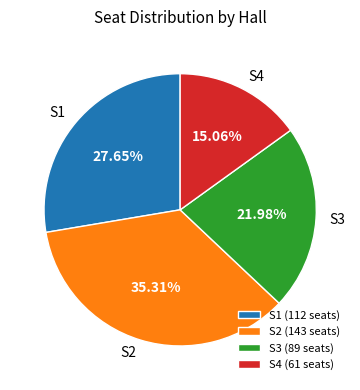

Rank the categories by value from highest to lowest.

S2, S1, S3, S4